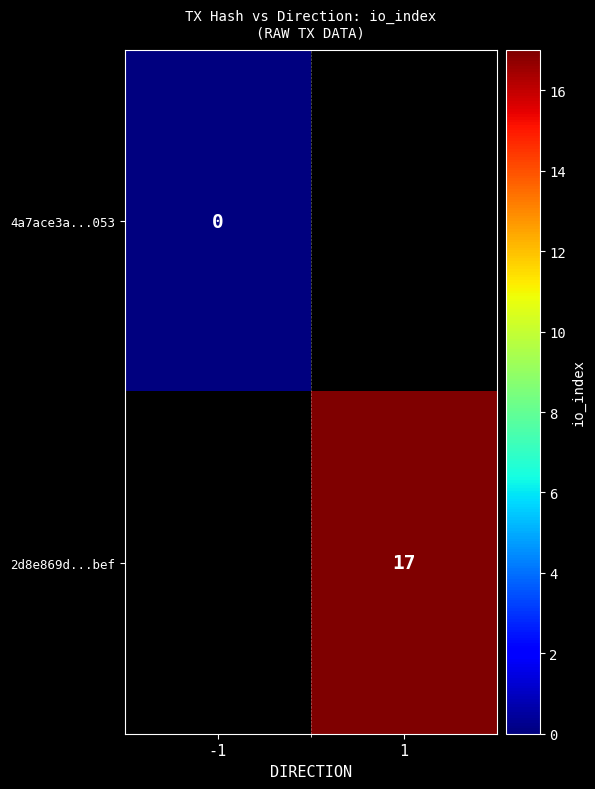

Which has a higher value, -1 or 1?

1